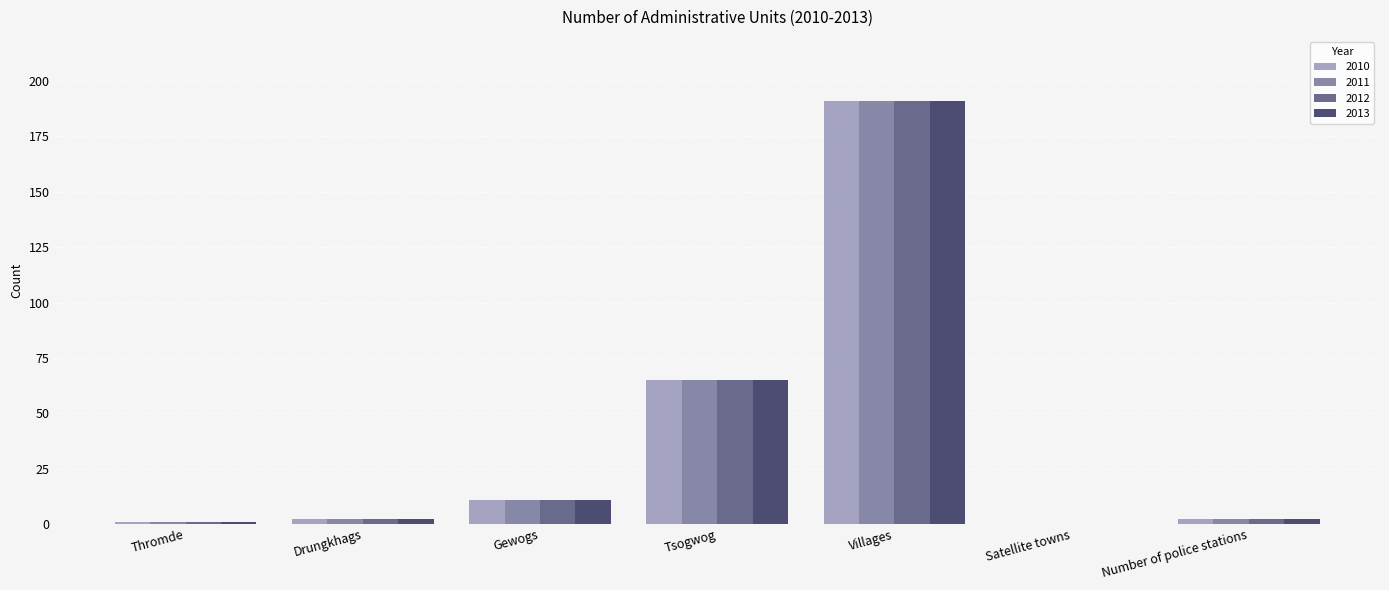

How many groups of bars are there?

7